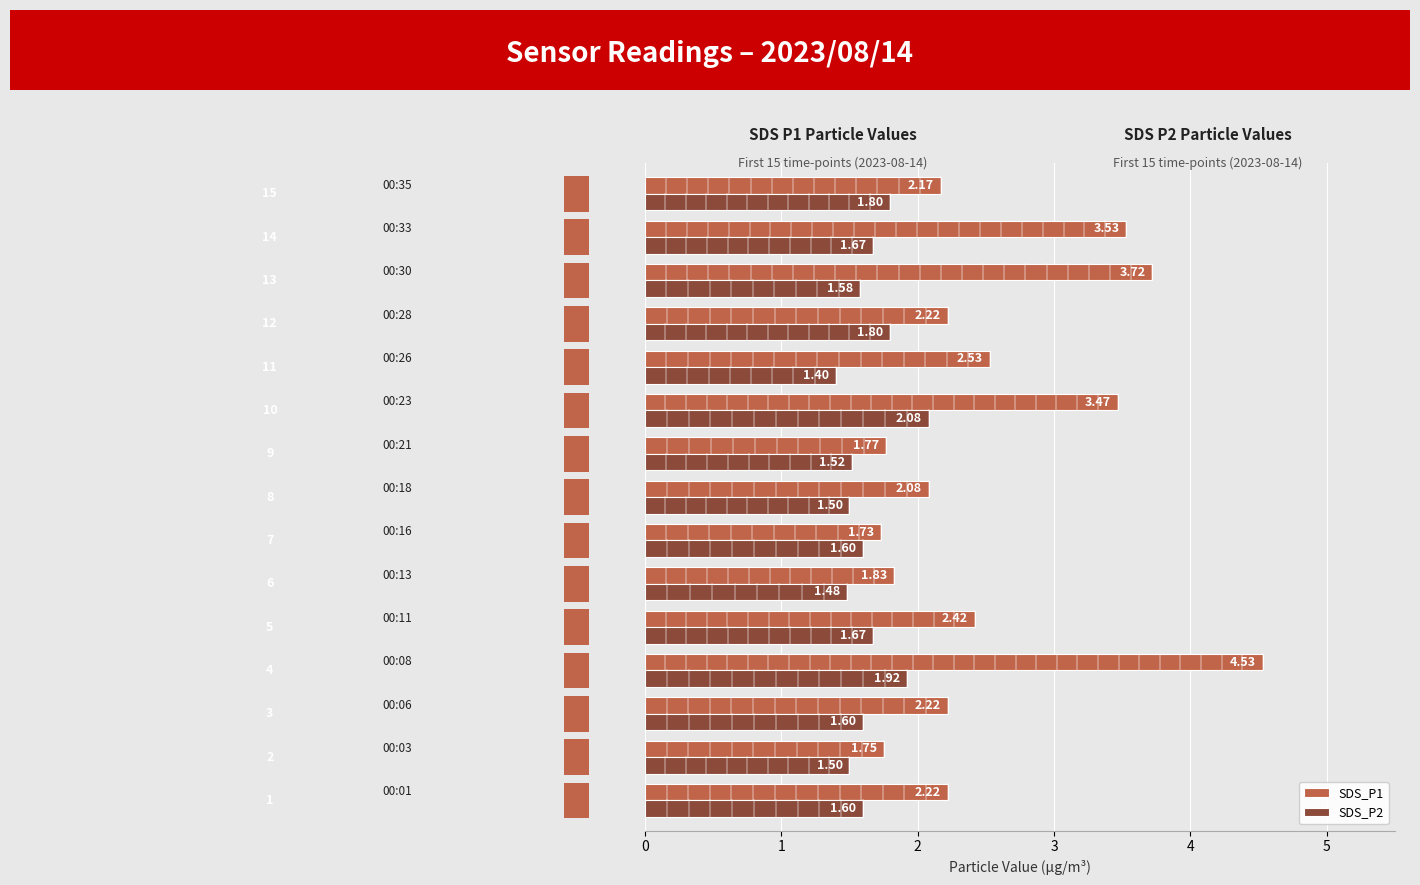

Which series has the widest spread of values?

SDS_P1